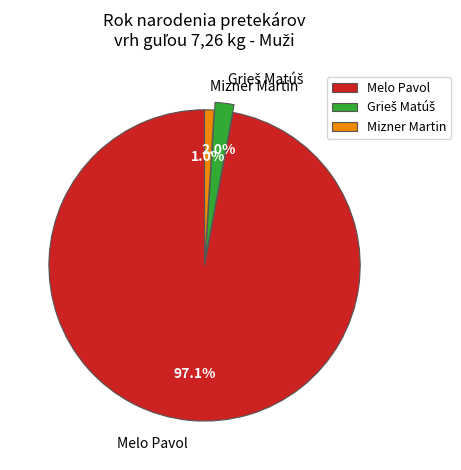

Count the number of slices in the pie.

3